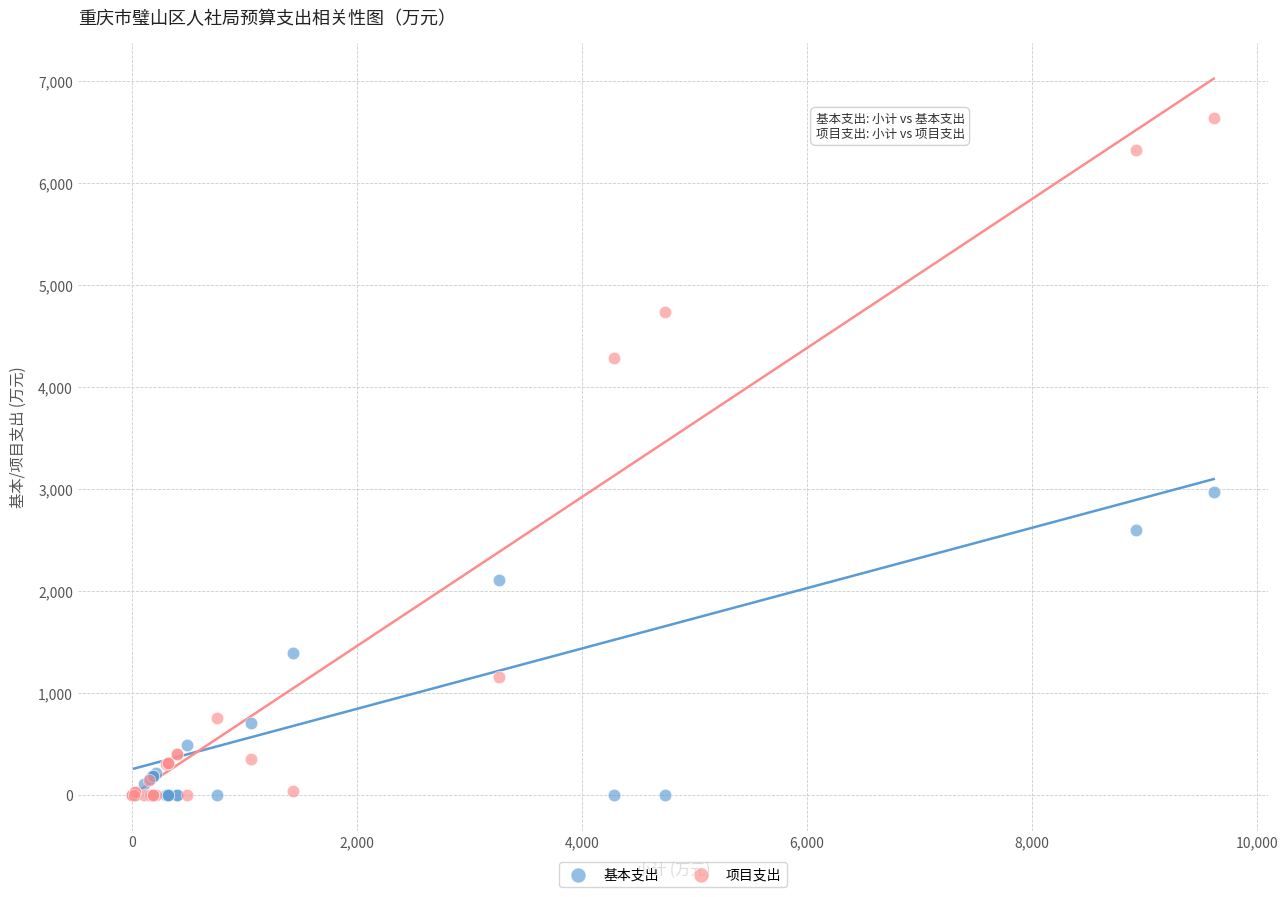

In the 基本支出 series, what Y value is closest to 1484?

1396.2